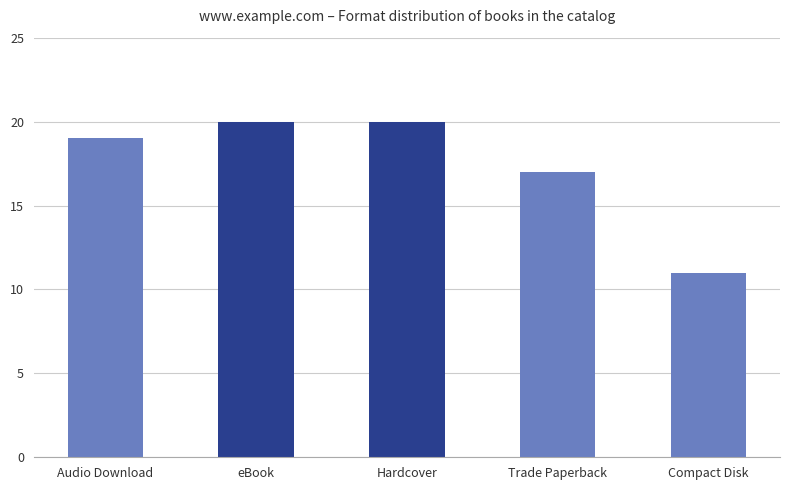

What is the smallest value displayed?

11